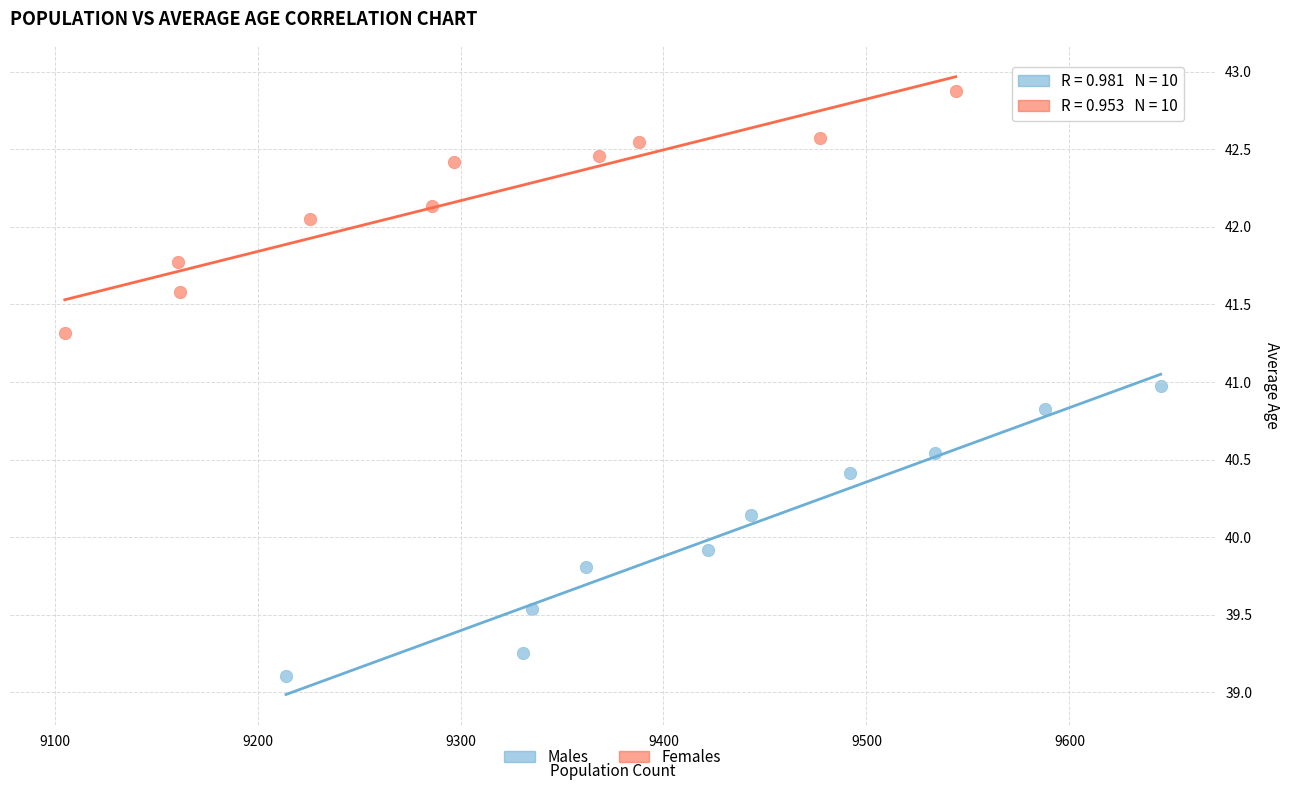

Which series has the widest spread of Y values?

Males